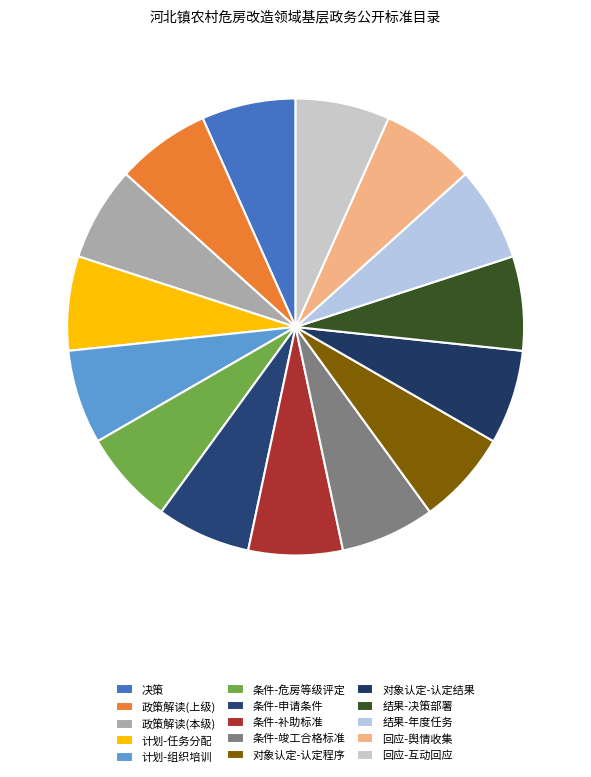

How many slices are in this pie chart?

15